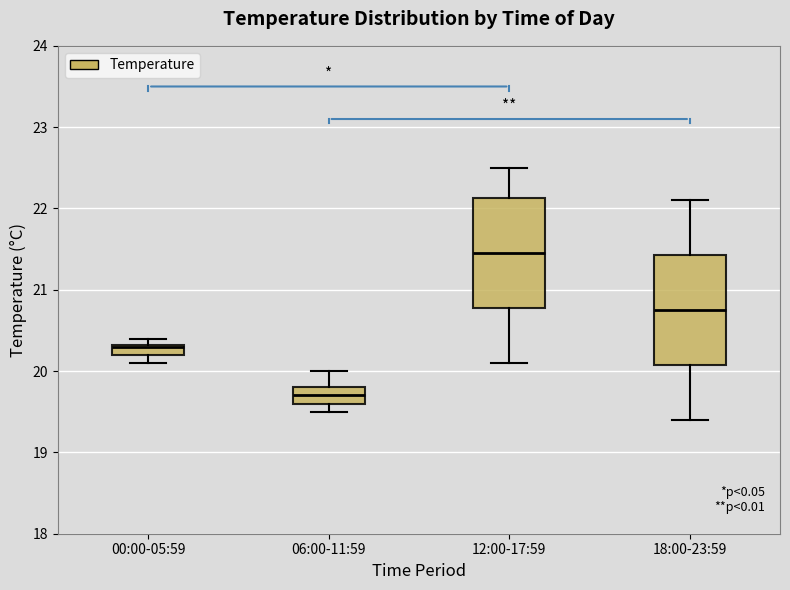

Which box's median line is the highest?

12:00-17:59